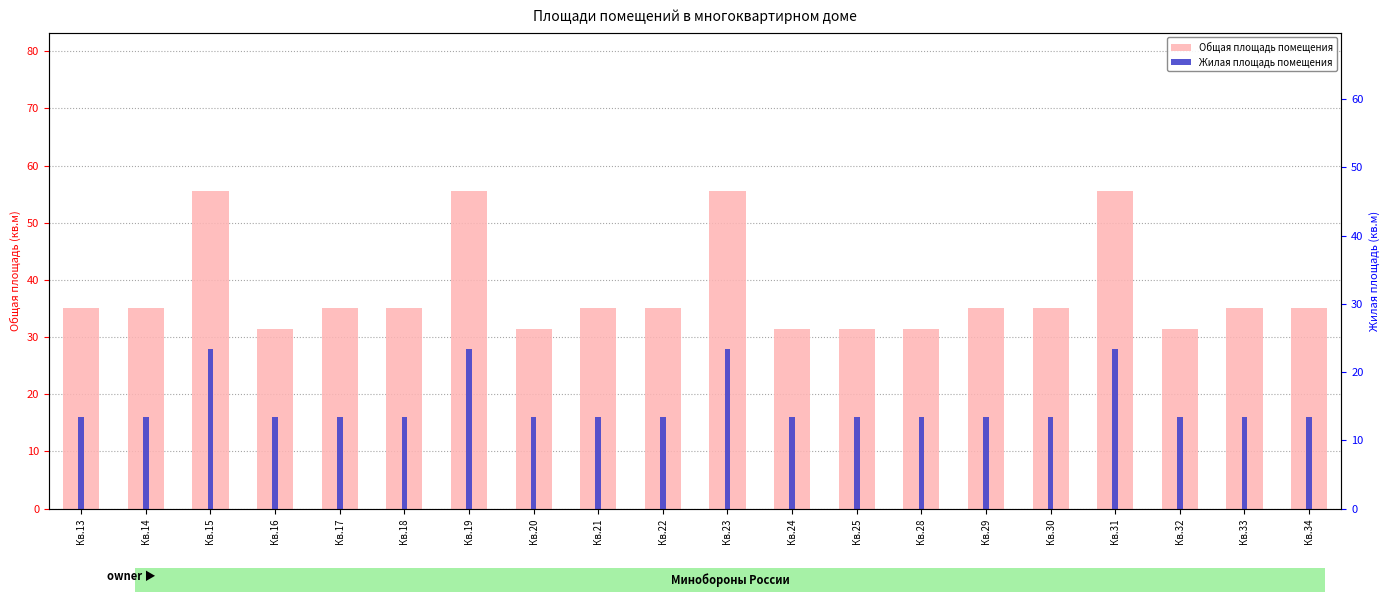

At how many categories does at least one series exceed 17?

20